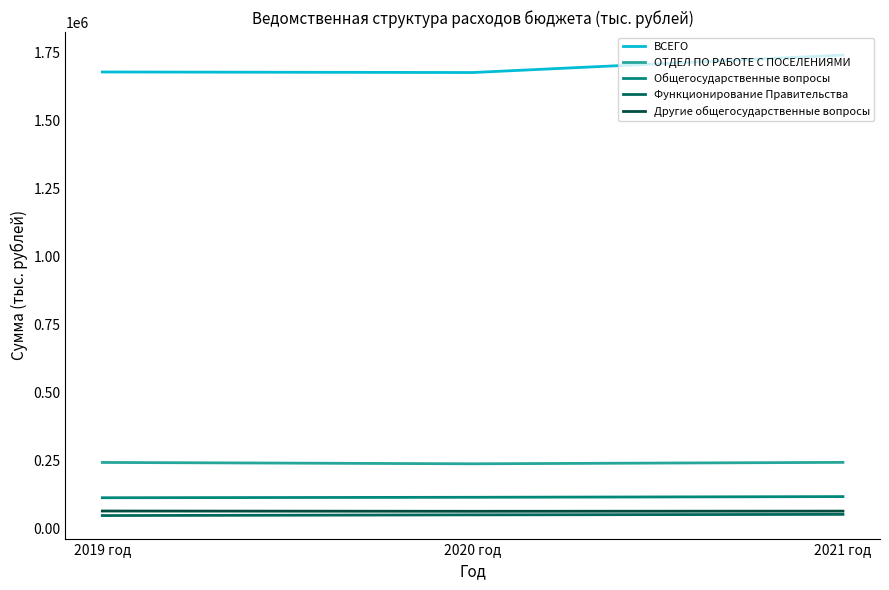

What are all the series names shown in the legend?

ВСЕГО, ОТДЕЛ ПО РАБОТЕ С ПОСЕЛЕНИЯМИ, Общегосударственные вопросы, Функционирование Правительства, Другие общегосударственные вопросы